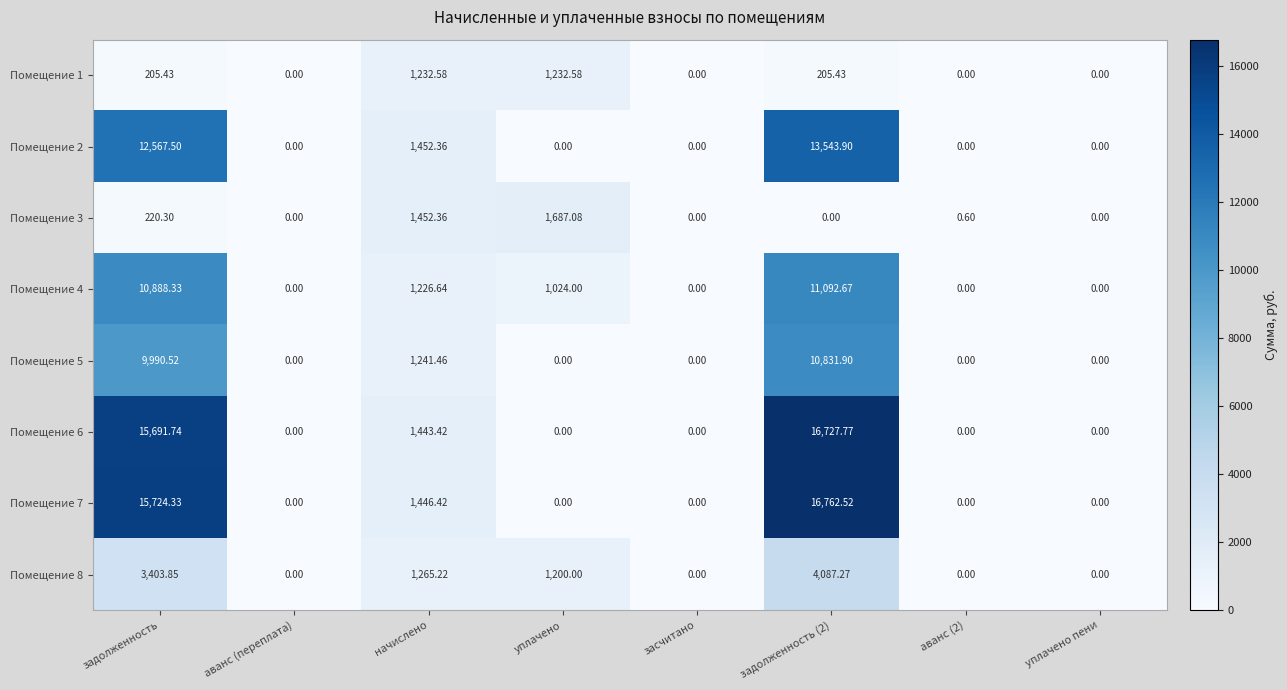

Is the value of Помещение 5 at аванс (переплата) greater than the value of Помещение 7 at задолженность?

No